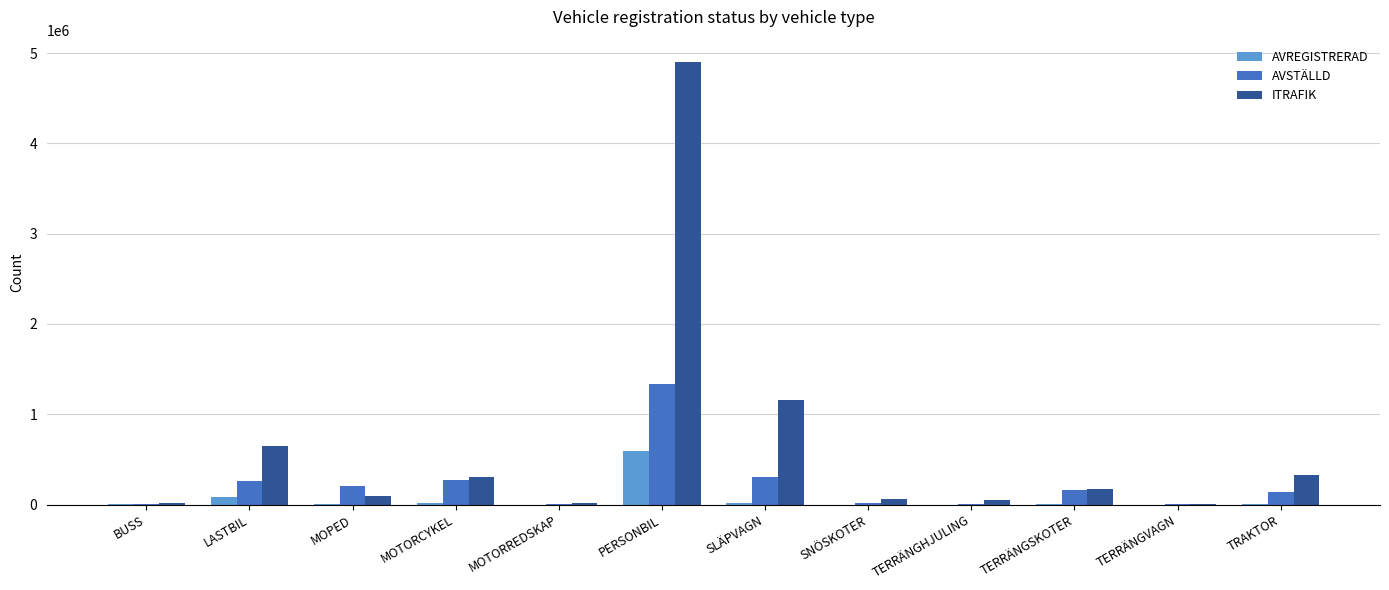

Are the bars grouped side by side (vs. stacked)?

Yes